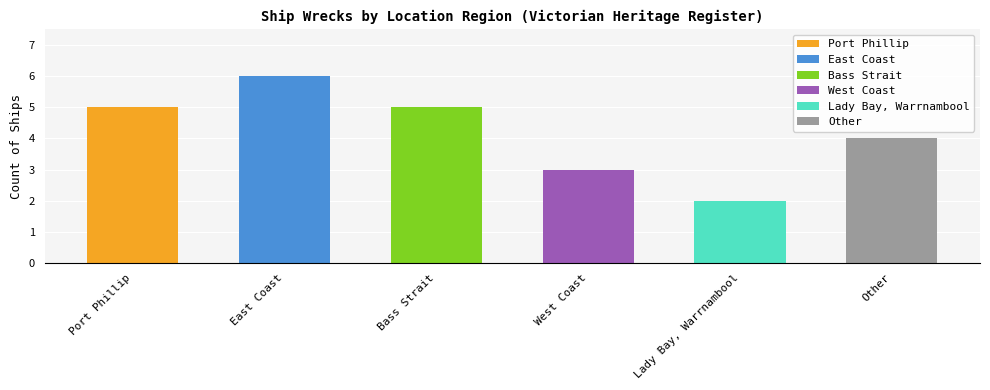

What is the change in value from West Coast to Other?

+1